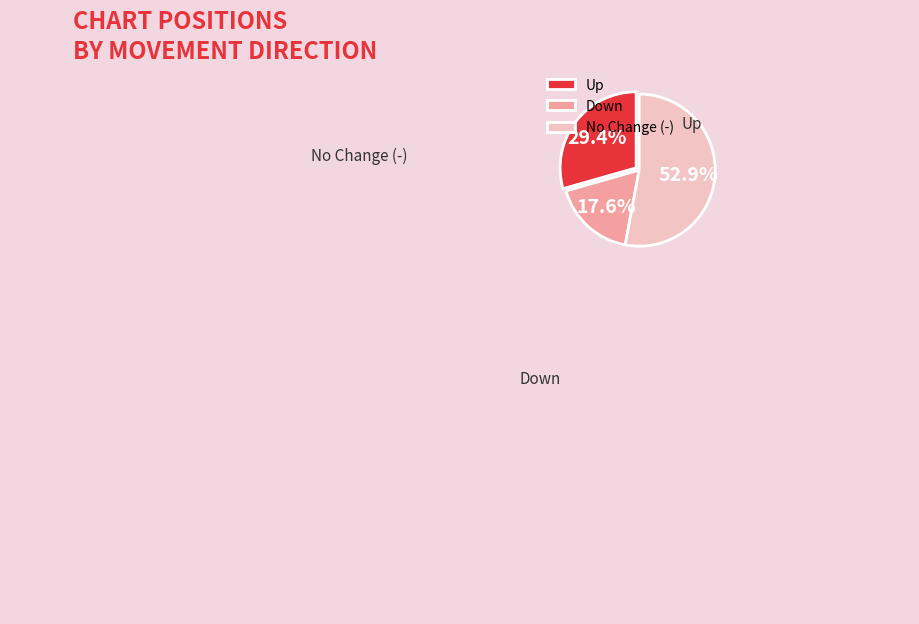

Rank the categories by value from lowest to highest.

Down, Up, No Change (-)